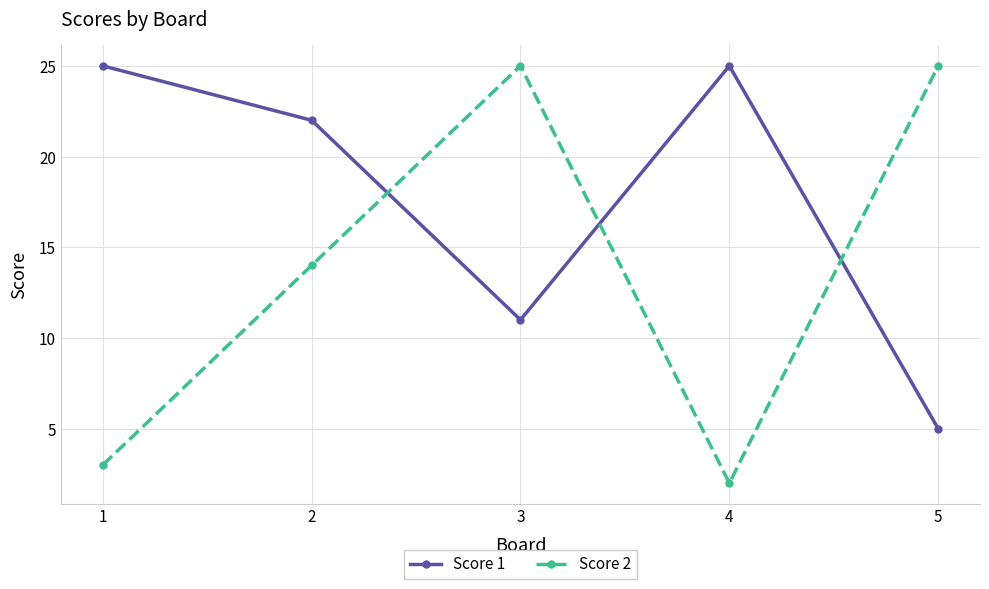

True or false: Score 2 has more than 0 interior local peaks.

True